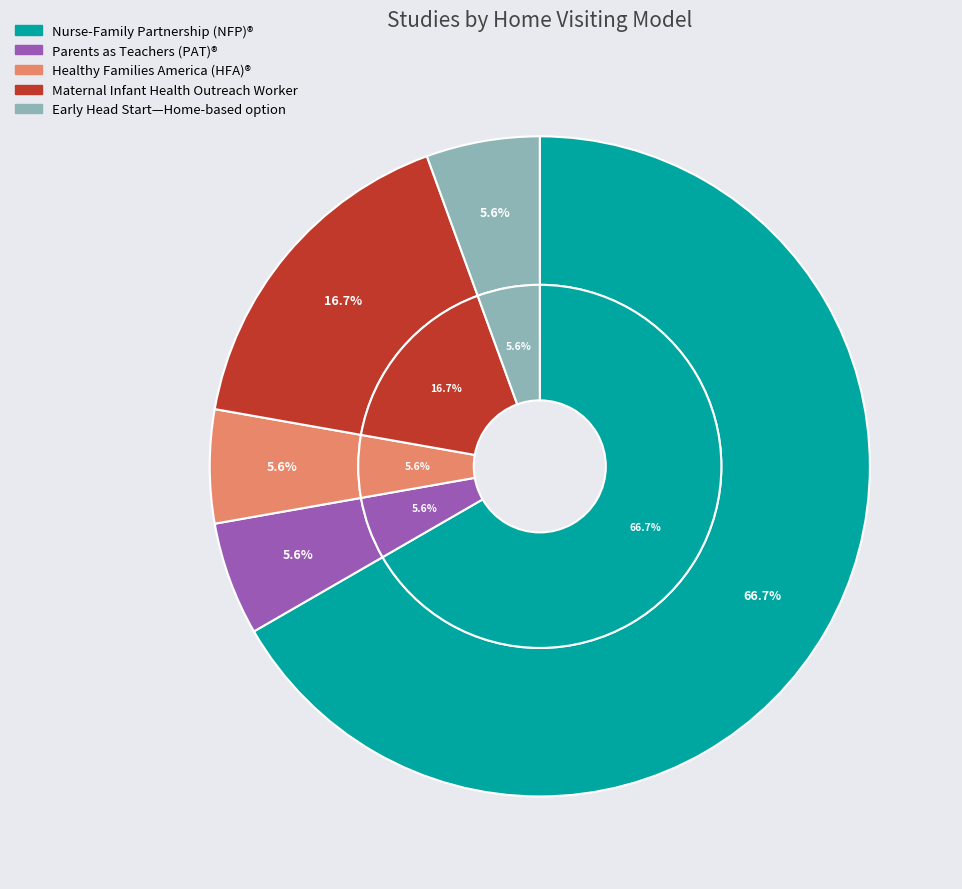

What is the smallest slice in the pie chart?

Parents as Teachers (PAT)®